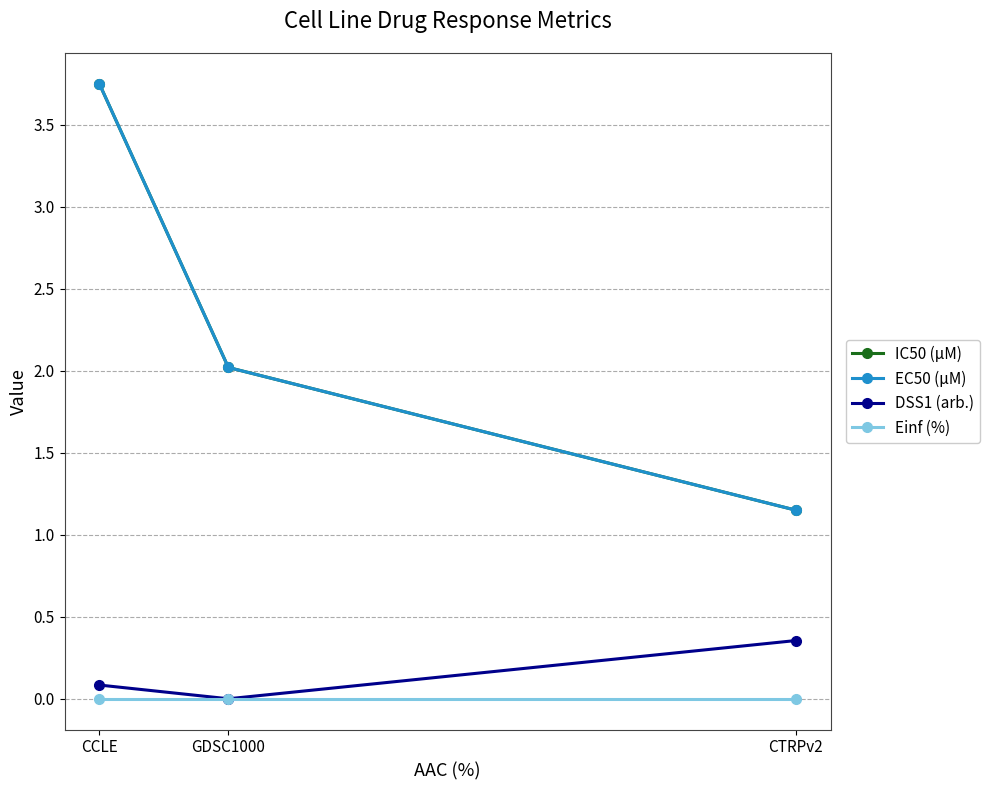

Is this an area chart (filled region under the line)?

No